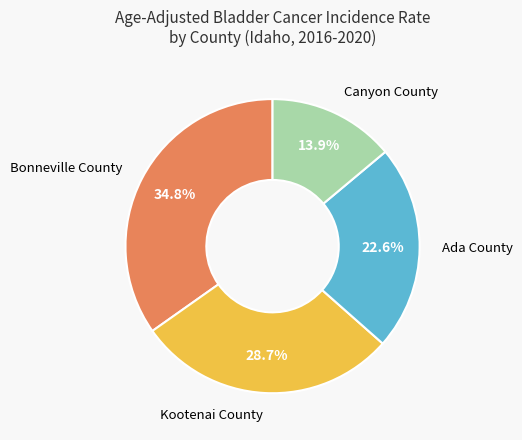

Which has a higher value, Ada County or Kootenai County?

Kootenai County